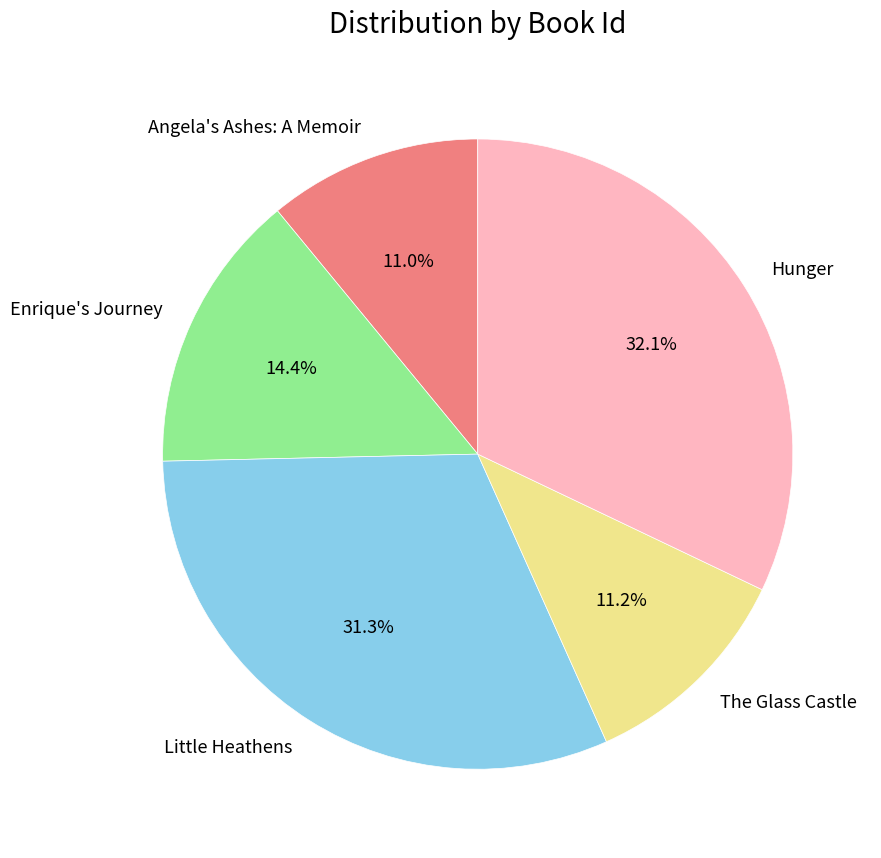

What percentage do Enrique's Journey and Angela's Ashes: A Memoir together represent?

25.4%